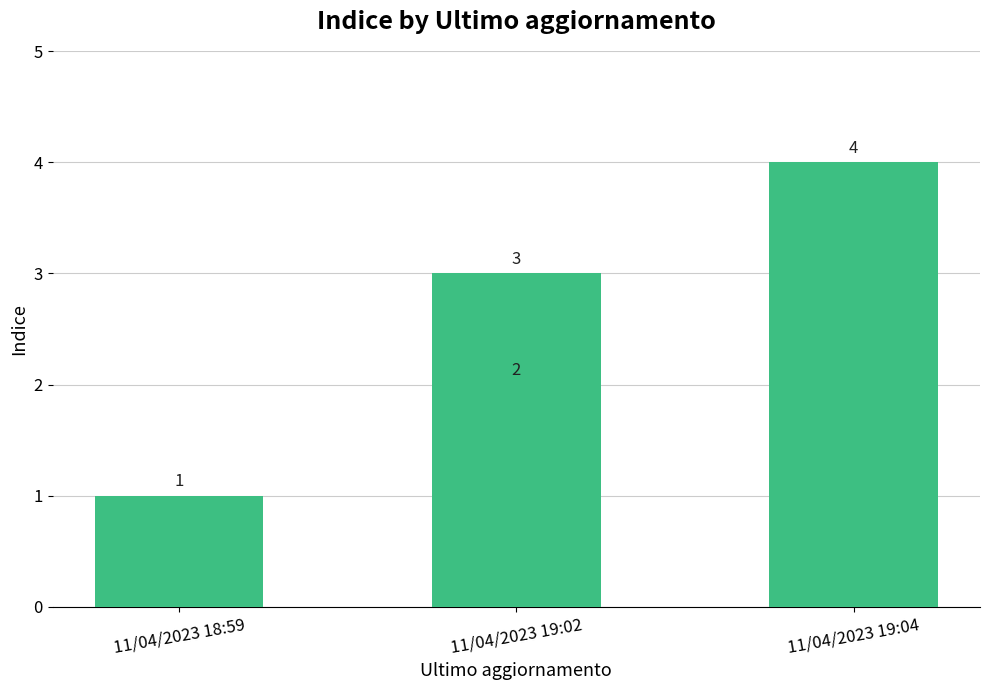

How many data points are less than 3?

2